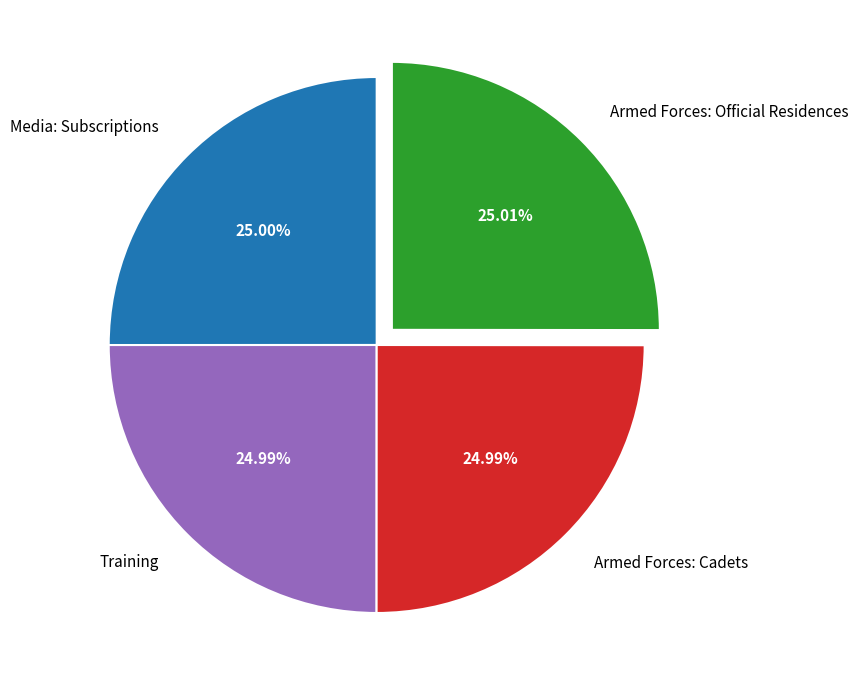

How many slices are in this pie chart?

4